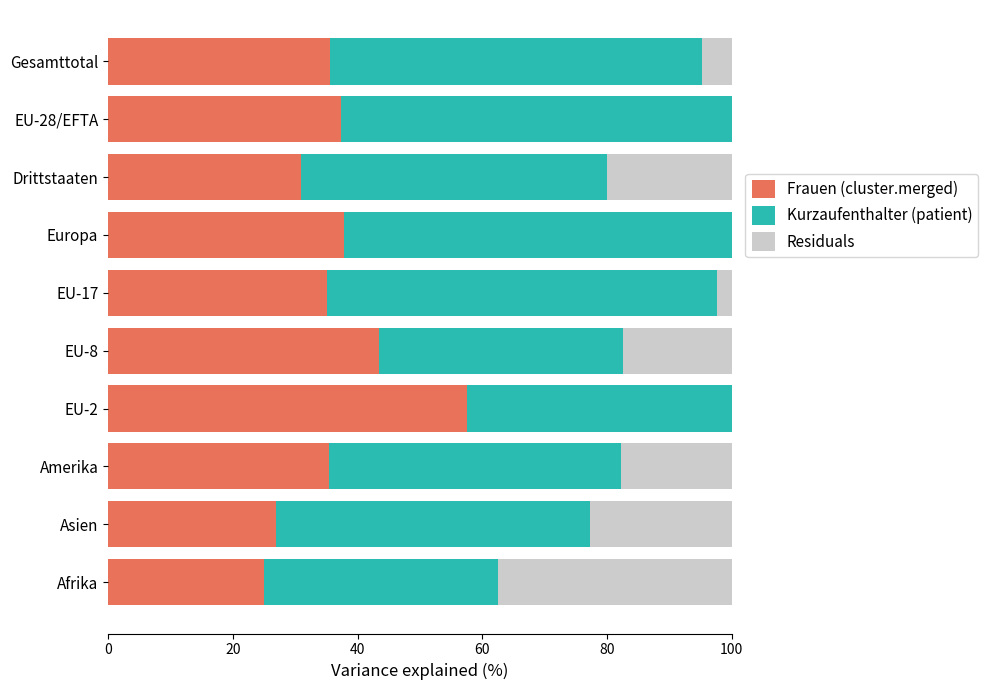

Is it true that Frauen (cluster.merged) equals 26.9 at Asien?

True